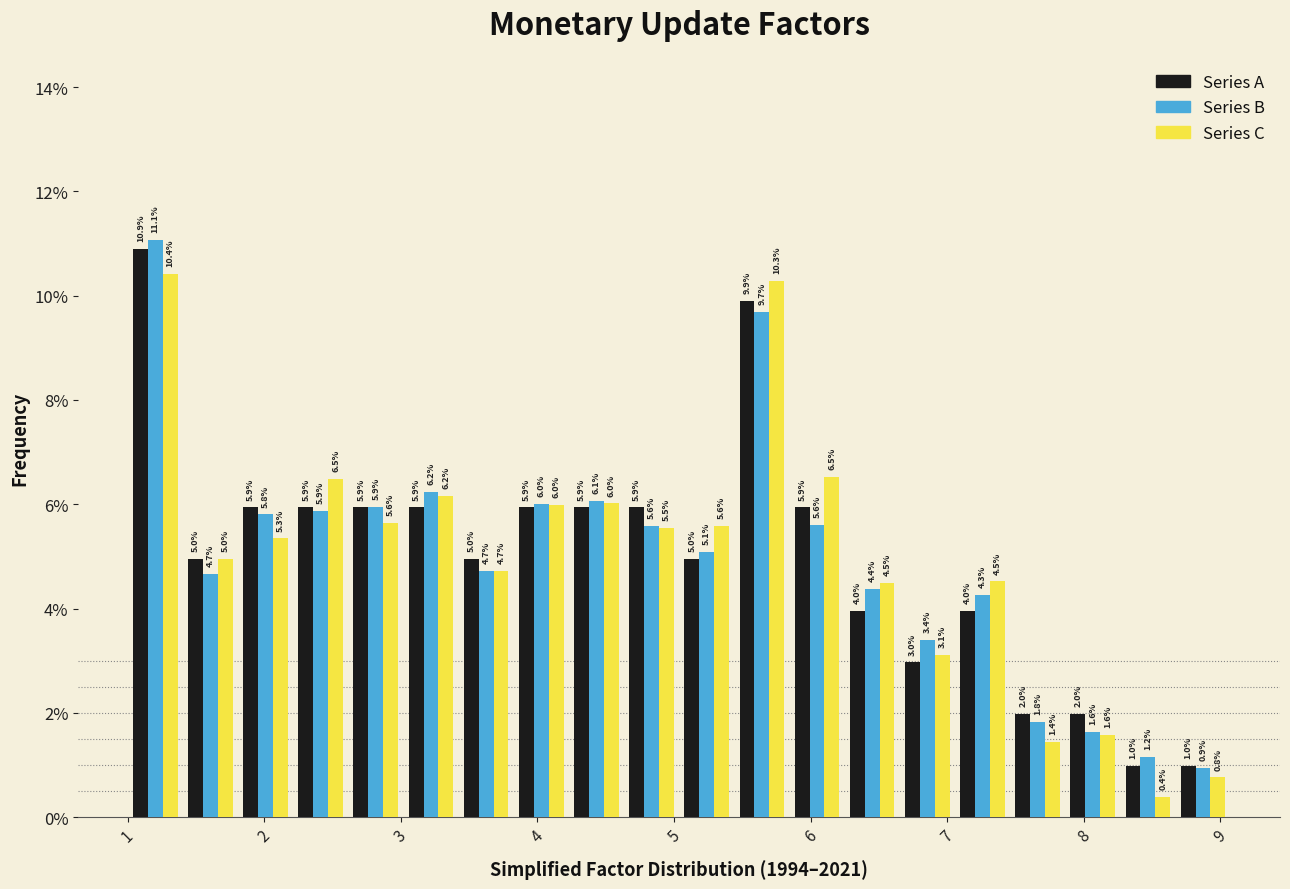

Reading left to right, transcribe this chart: for each range on the x-axis, give the height of each series' bar. The bar edges are not printed on the chart, so give them approximately, as read against the axis.

1.0 to 1.4: Series A=10.9	Series B=11.1	Series C=10.4
1.4 to 1.8: Series A=5.0	Series B=4.7	Series C=5.0
1.8 to 2.2: Series A=5.9	Series B=5.8	Series C=5.3
2.2 to 2.6: Series A=5.9	Series B=5.9	Series C=6.5
2.6 to 3.0: Series A=5.9	Series B=5.9	Series C=5.6
3.0 to 3.4: Series A=5.9	Series B=6.2	Series C=6.2
3.4 to 3.8: Series A=5.0	Series B=4.7	Series C=4.7
3.8 to 4.2: Series A=5.9	Series B=6.0	Series C=6.0
4.2 to 4.6: Series A=5.9	Series B=6.1	Series C=6.0
4.6 to 5.0: Series A=5.9	Series B=5.6	Series C=5.5
5.0 to 5.4: Series A=5.0	Series B=5.1	Series C=5.6
5.4 to 5.8: Series A=9.9	Series B=9.7	Series C=10.3
5.8 to 6.2: Series A=5.9	Series B=5.6	Series C=6.5
6.2 to 6.7: Series A=4.0	Series B=4.4	Series C=4.5
6.7 to 7.1: Series A=3.0	Series B=3.4	Series C=3.1
7.1 to 7.5: Series A=4.0	Series B=4.3	Series C=4.5
7.5 to 7.9: Series A=2.0	Series B=1.8	Series C=1.4
7.9 to 8.3: Series A=2.0	Series B=1.6	Series C=1.6
8.3 to 8.7: Series A=1.0	Series B=1.2	Series C=0.4
8.7 to 9.1: Series A=1.0	Series B=0.9	Series C=0.8